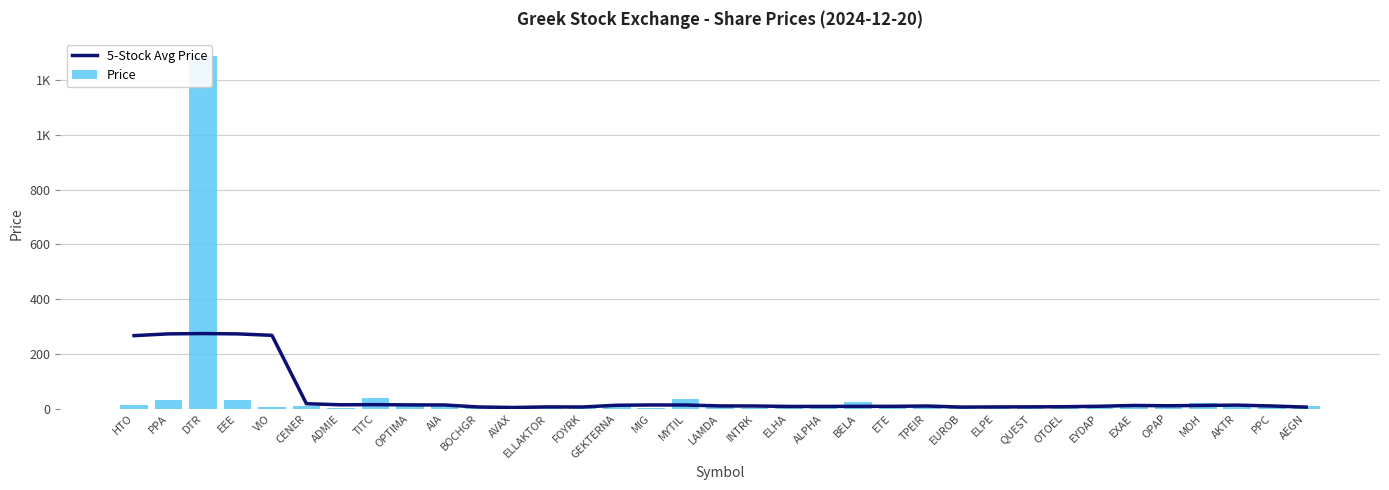

What is the approximate value of Price at QUEST?

5.8